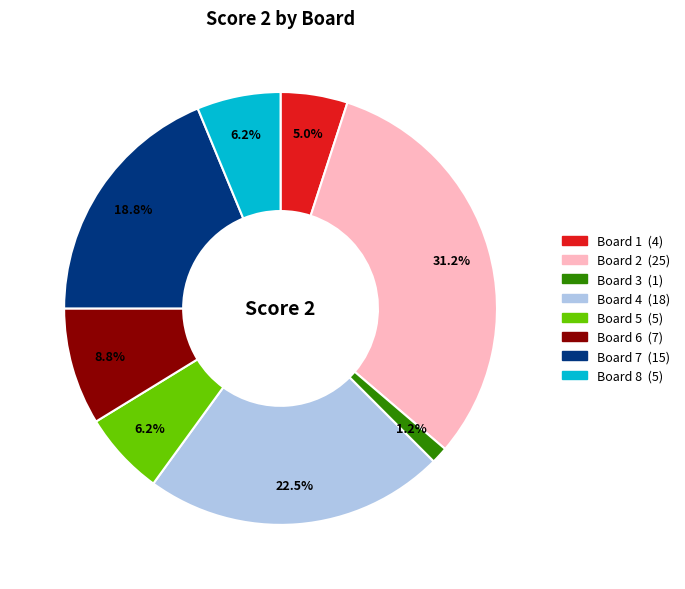

Is there any slice that represents more than half of the pie?

No